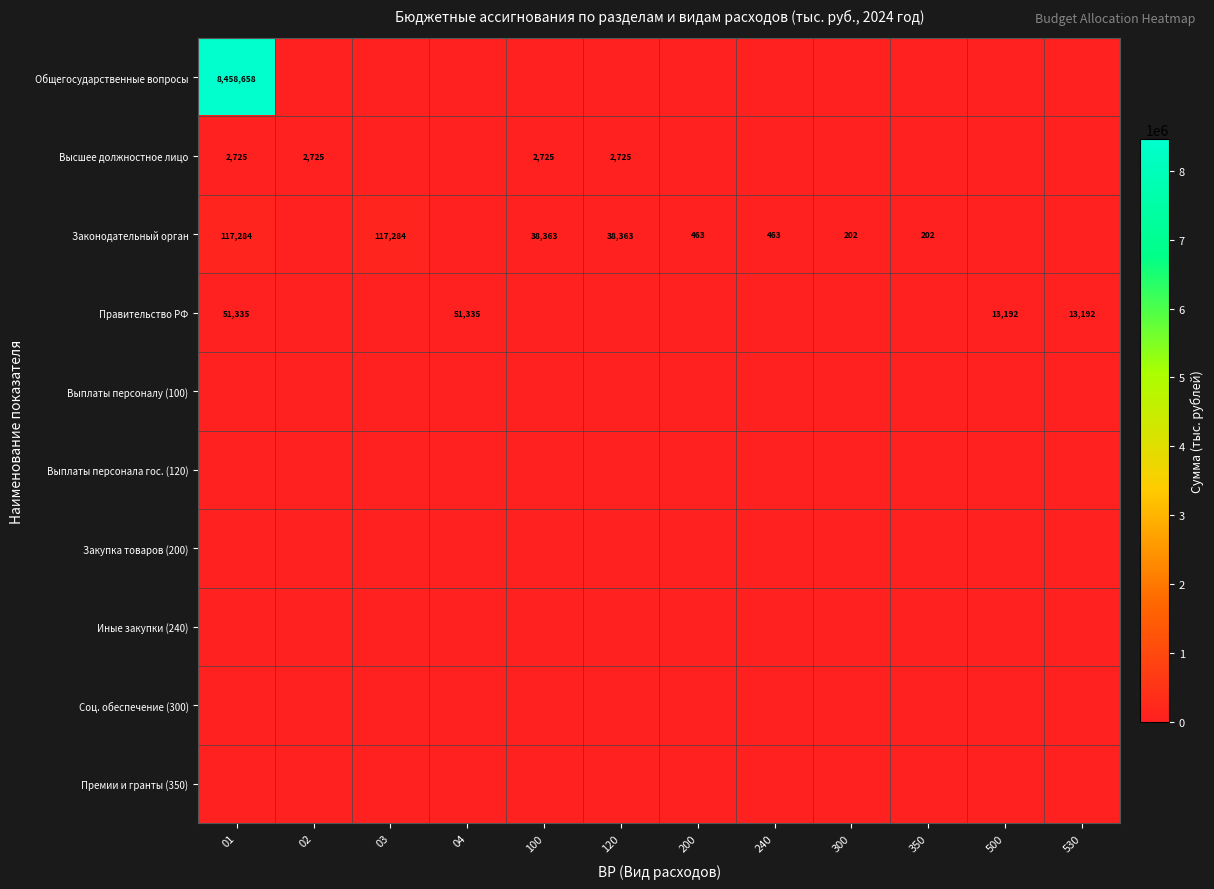

The value of Высшее должностное лицо at 120 is 2725. True or false?

True